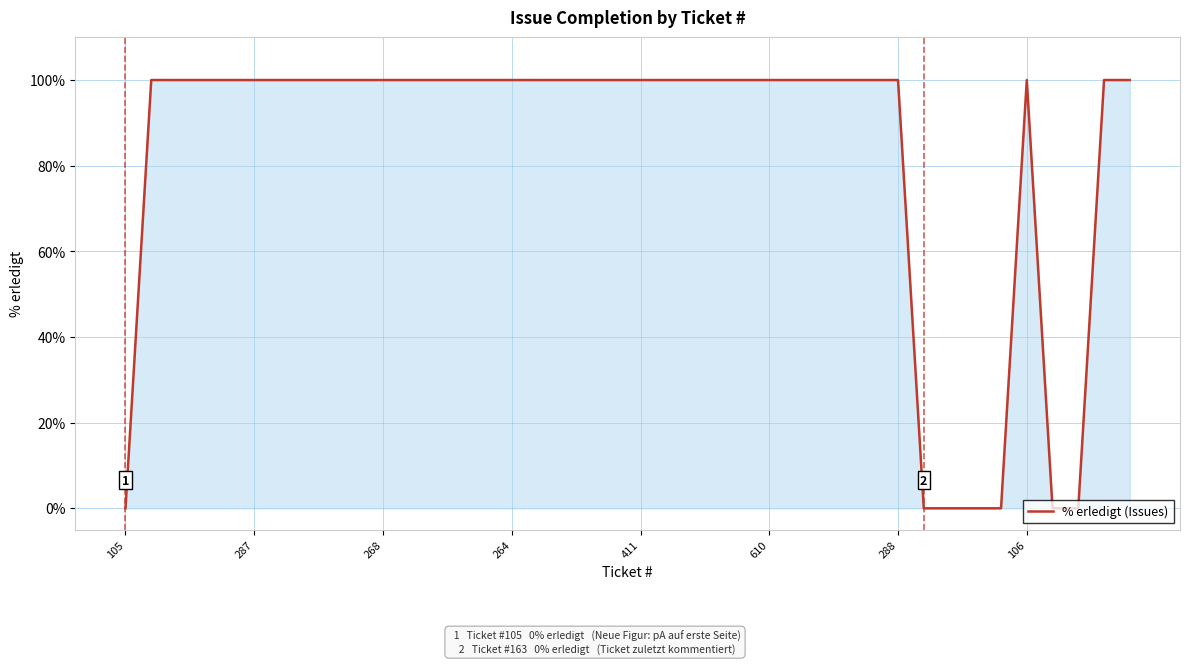

What is the maximum value shown in the chart?

100